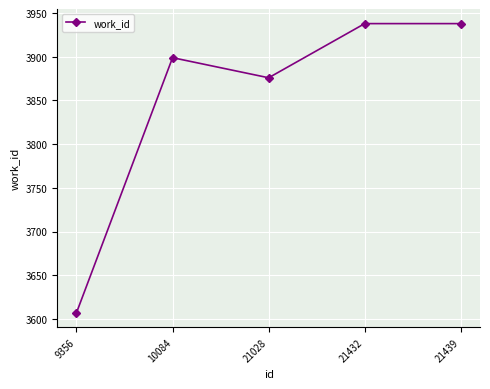

How many points are lower than both their immediate neighbors (excluding endpoints)?

1